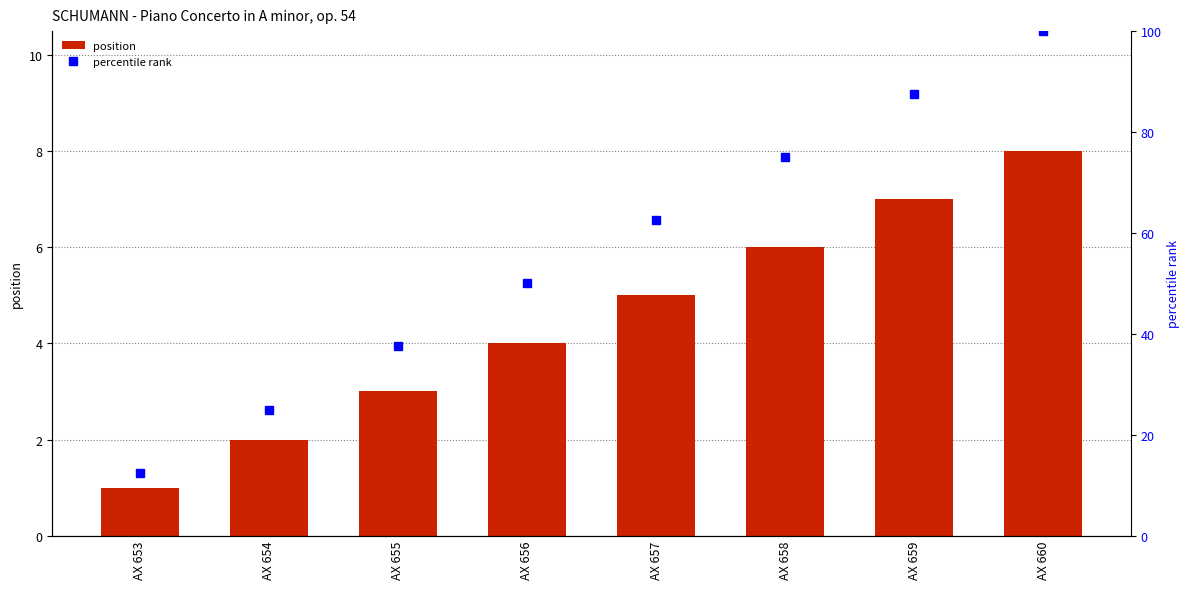

Reading right to left, list all the values displayed in this chart.

position: 8.0	7.0	6.0	5.0	4.0	3.0	2.0	1.0
percentile rank: 100.0	87.5	75.0	62.5	50.0	37.5	25.0	12.5